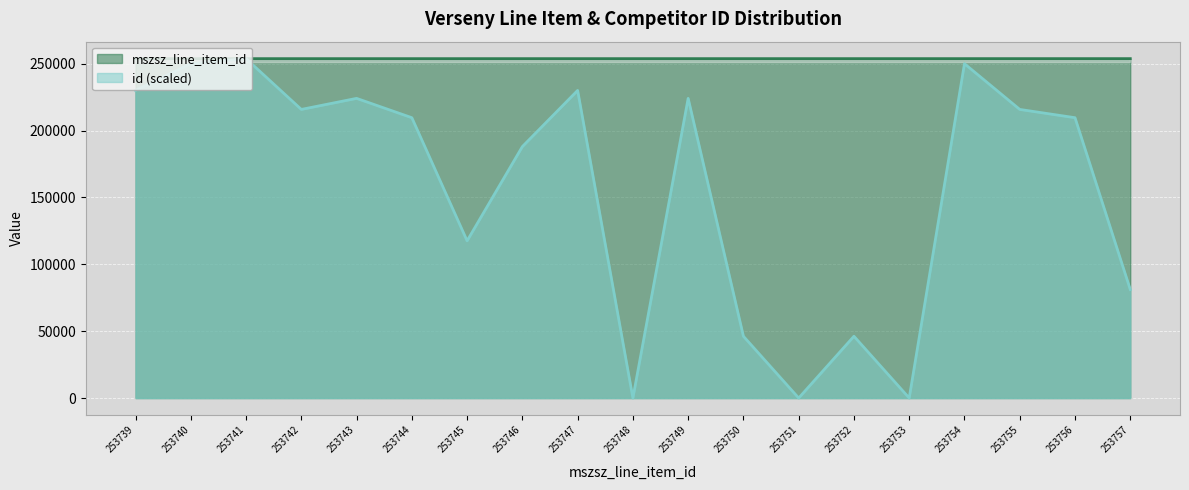

At which label does mszsz_line_item_id first exceed 253748?

253749